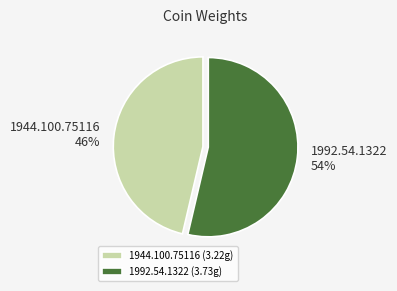

What percentage is the 1944.100.75116 slice, to the nearest percent?

46%